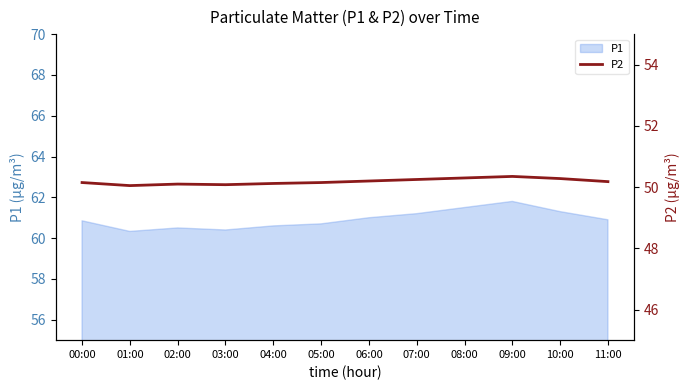

Which has a higher value, 04:00 or 02:00?

04:00